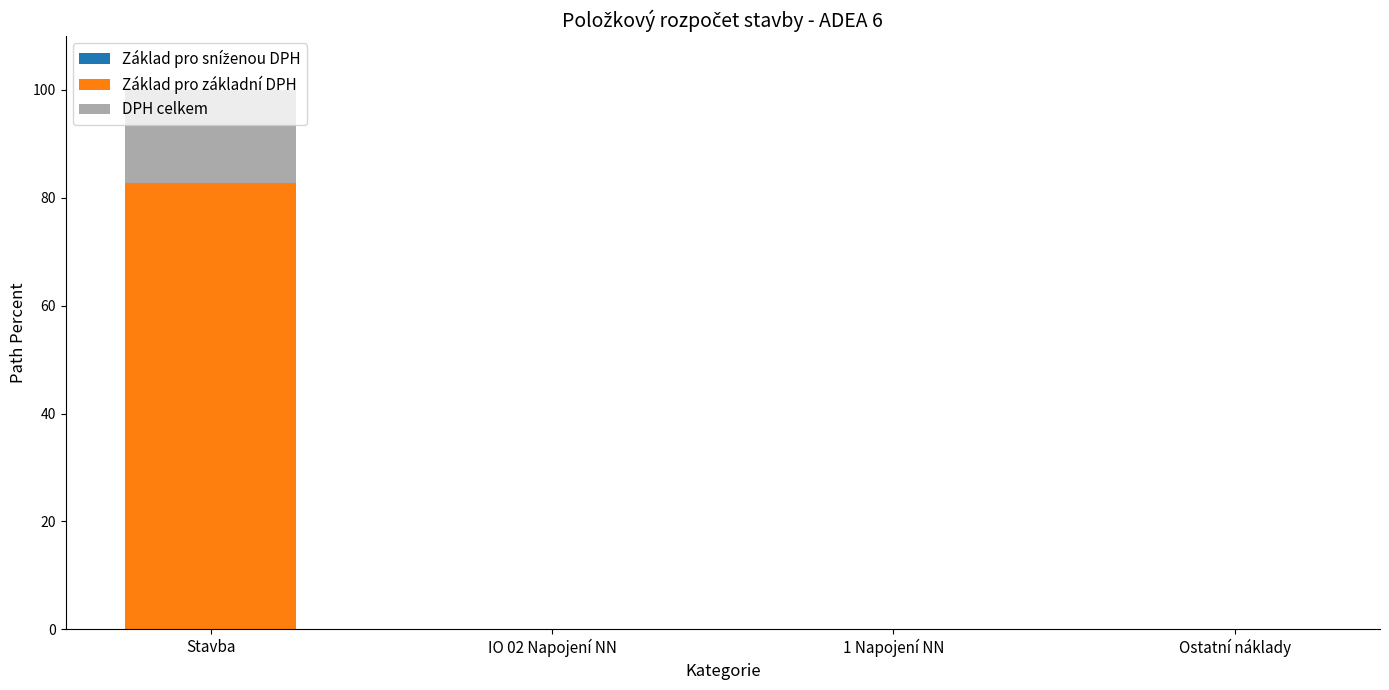

At which label does Základ pro základní DPH reach its peak?

Stavba